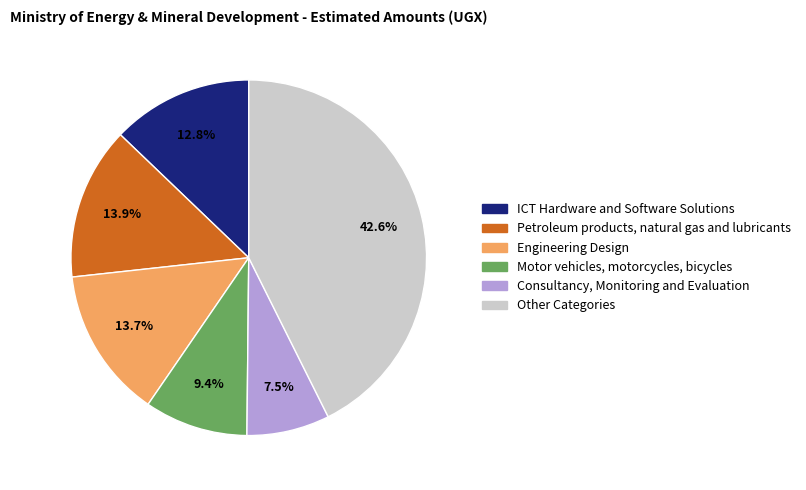

The Consultancy, Monitoring and Evaluation slice represents 1% of the pie. True or false?

False